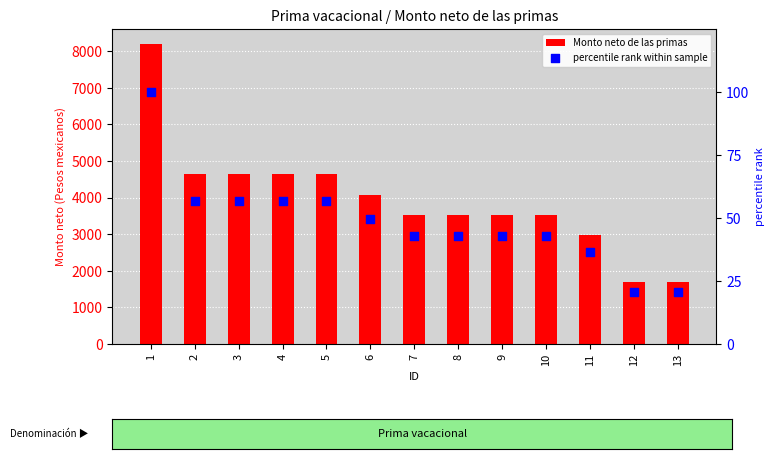

What are all the series names shown in the legend?

Monto neto de las primas, percentile rank within sample